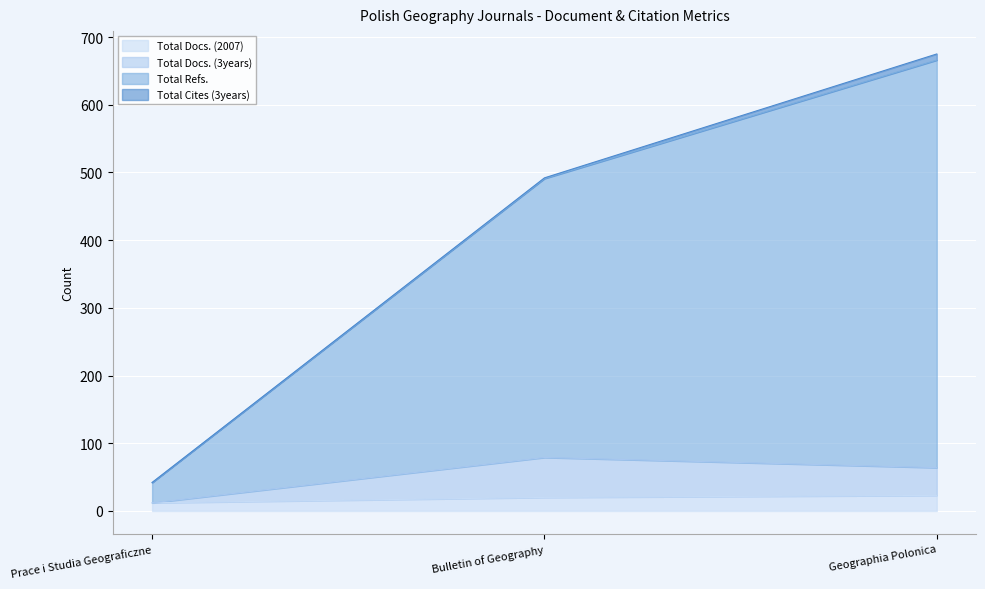

What is the highest value of the Total Docs. (2007) series?

23